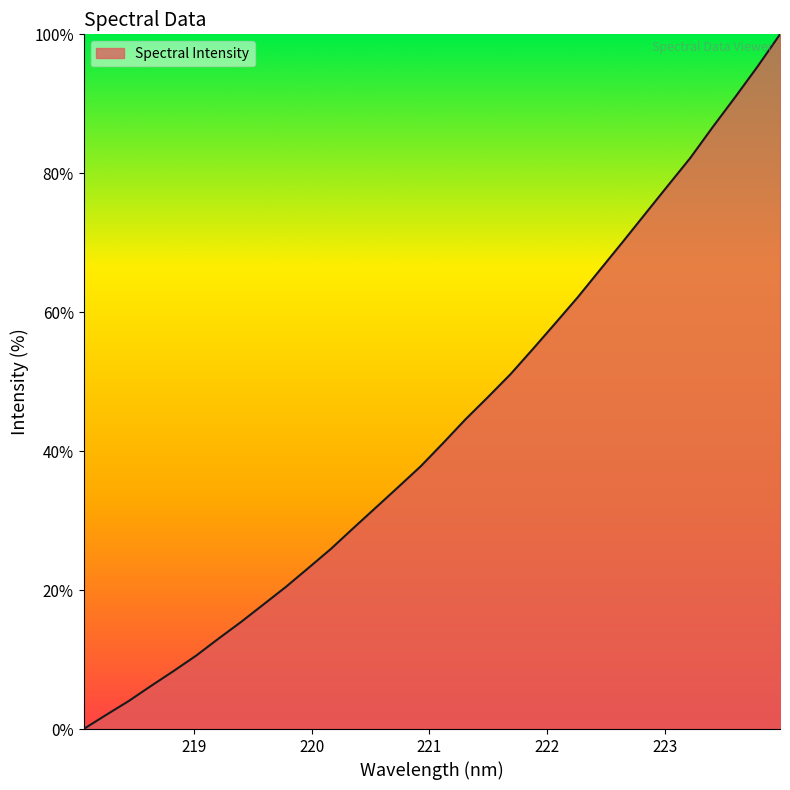

What is the greatest value displayed?

100.0